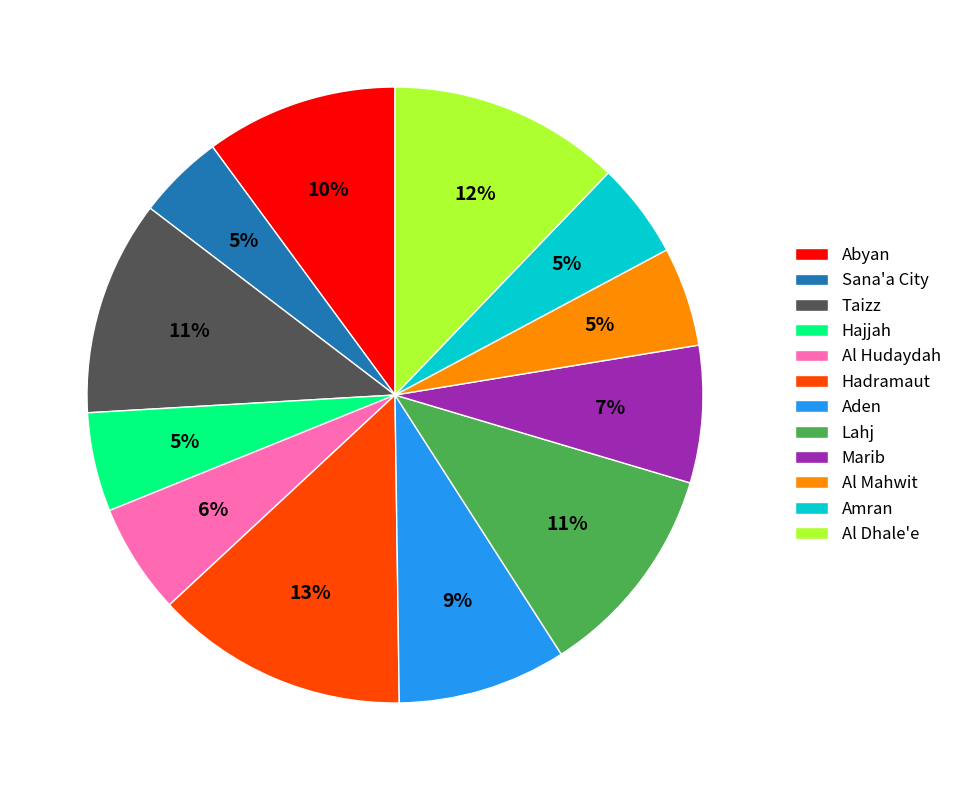

Which has a higher value, Aden or Taizz?

Taizz